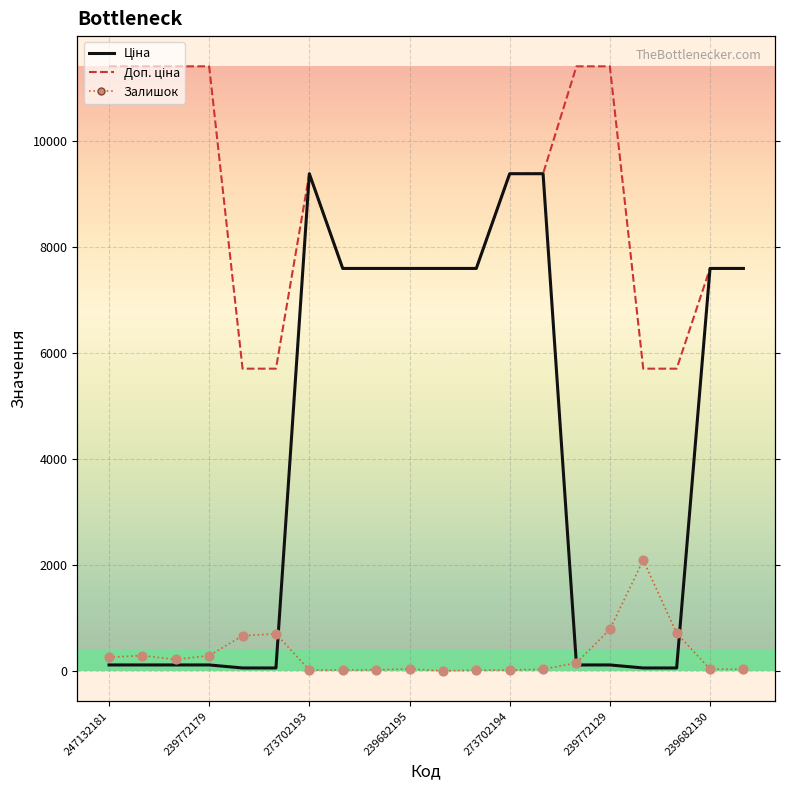

At how many categories does at least one series exceed 5484?

20